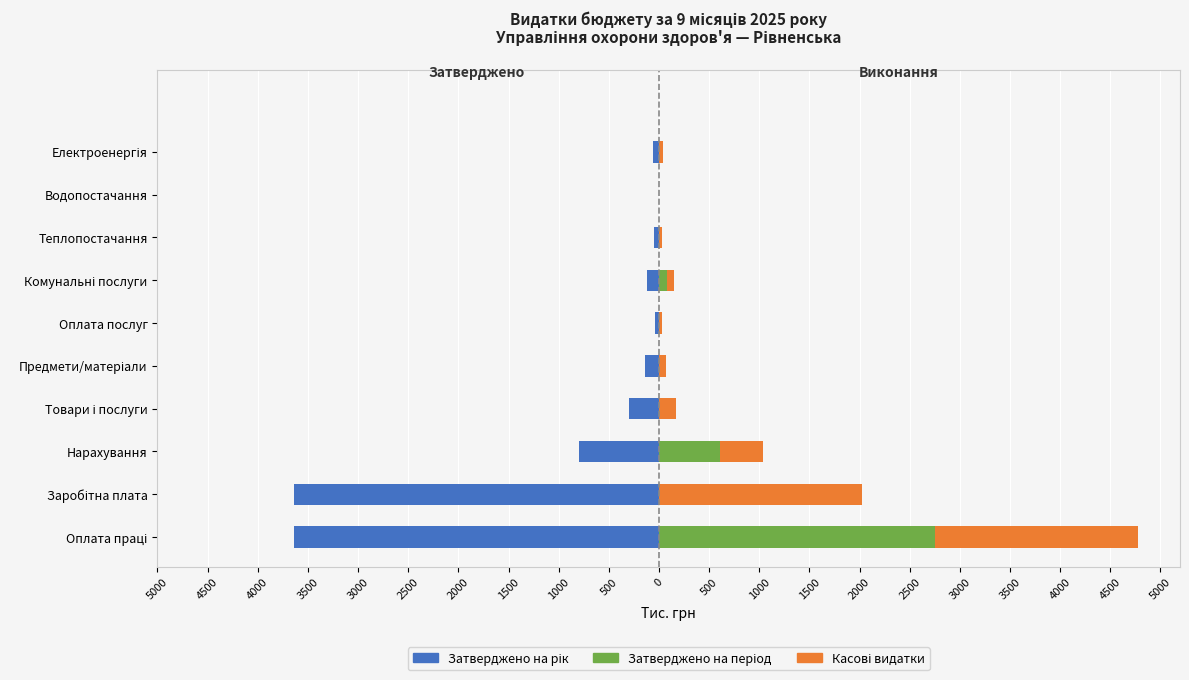

Between Оплата праці and Нарахування, which series saw the biggest shift?

Затверджено на рік